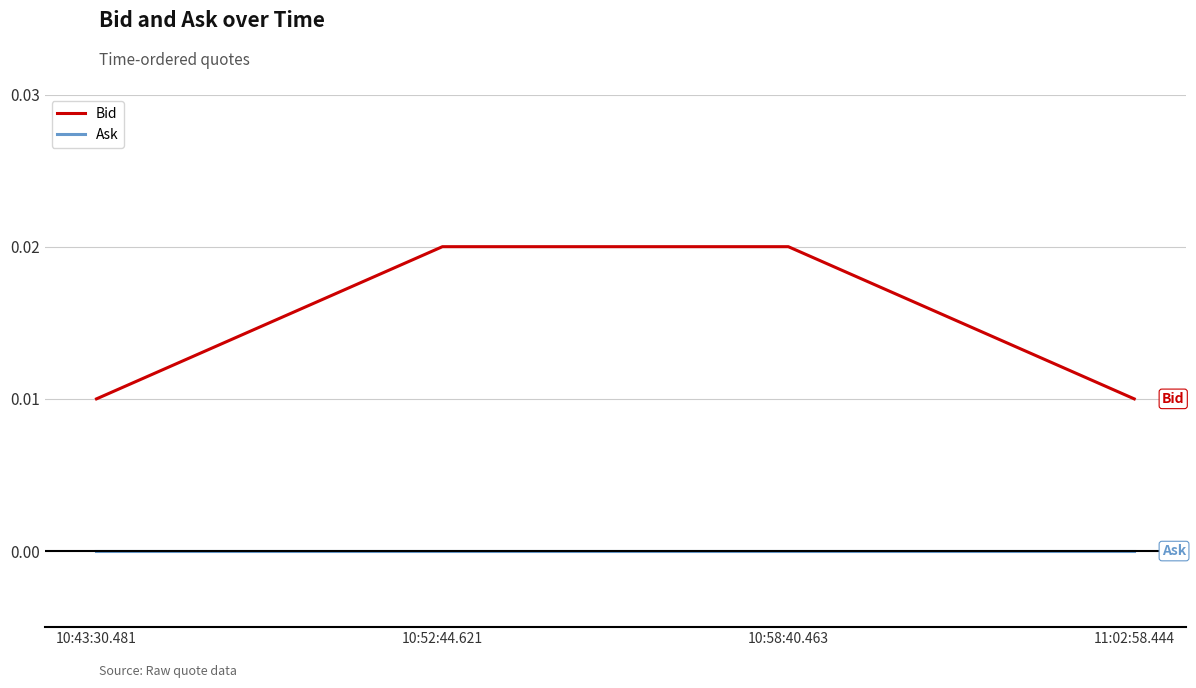

True or false: Ask has more than 2 interior local peaks.

False